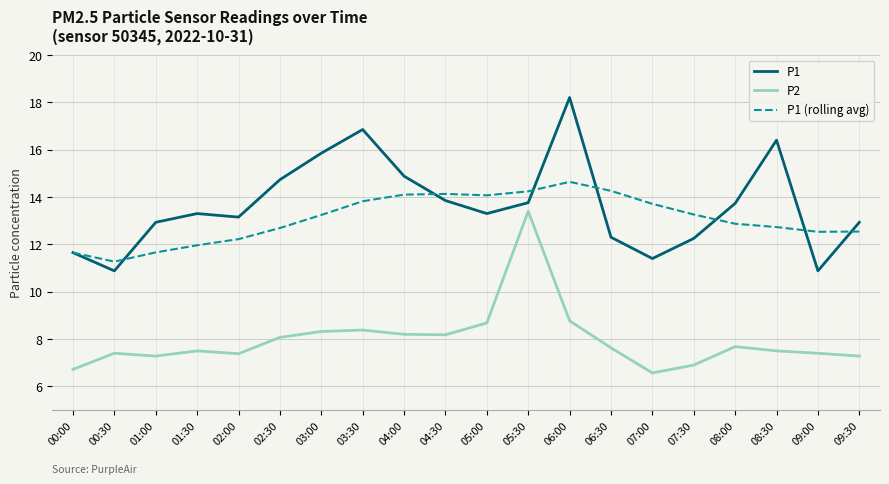

Rank the series at 01:00 from highest to lowest value.

P1, P1 (rolling avg), P2